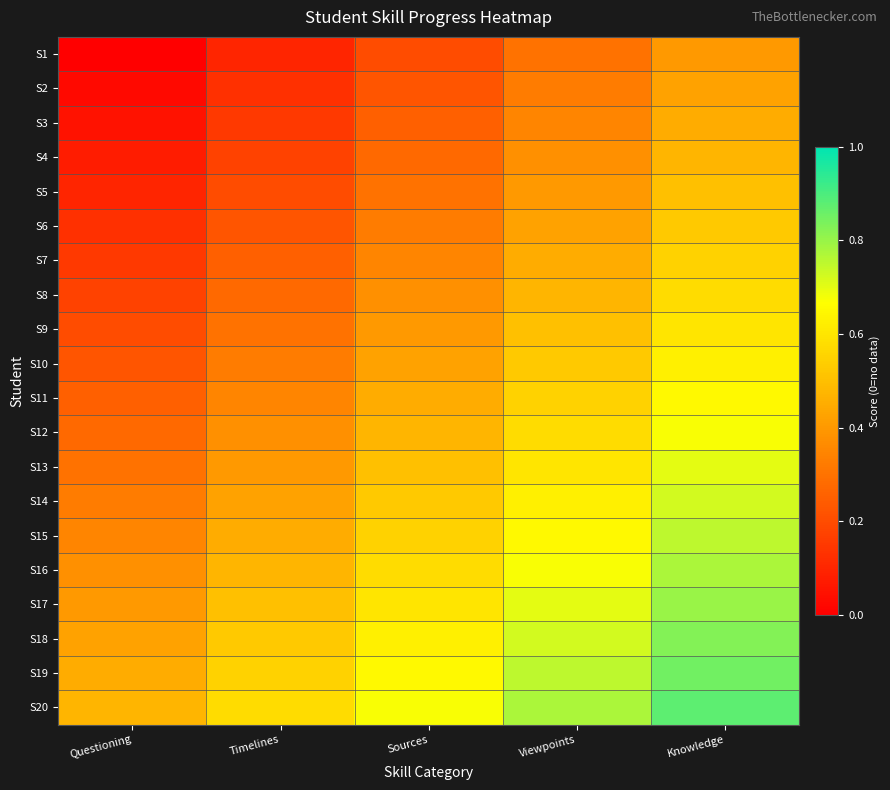

At how many categories does at least one series exceed 0?

5